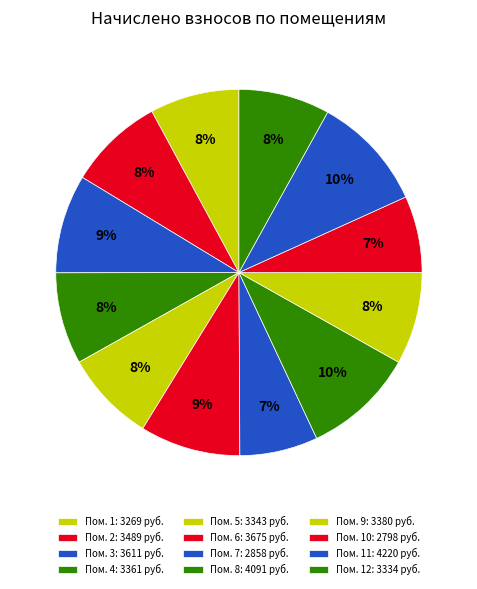

To the nearest percent, what is the average slice percentage?

8%